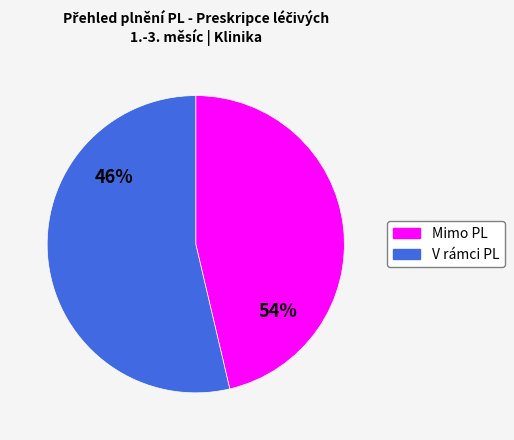

How many segments does this pie chart have?

2